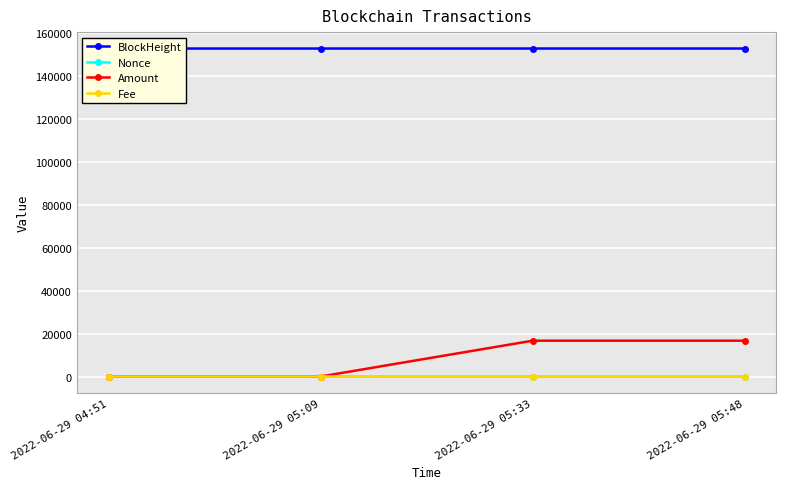

Is this an area chart (filled region under the line)?

No